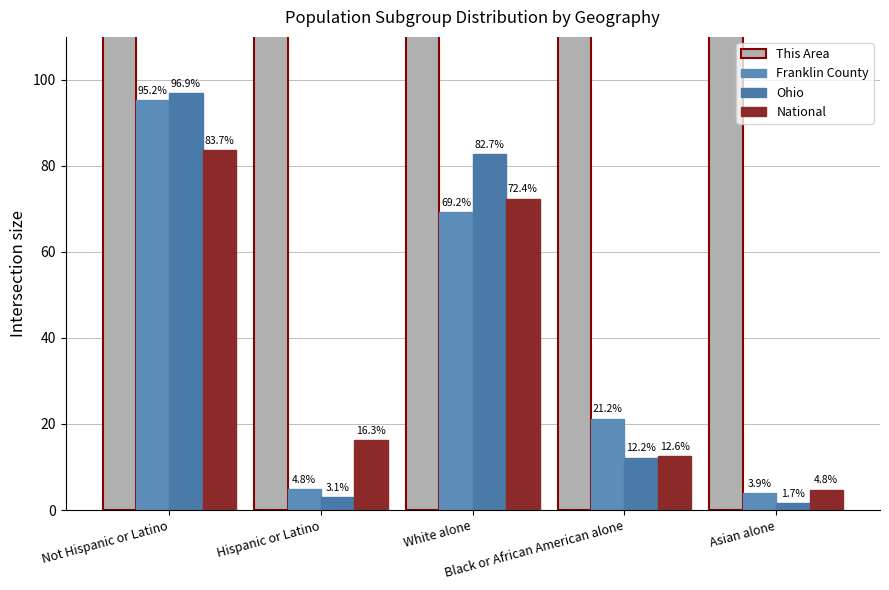

How many bars are there in each group?

4